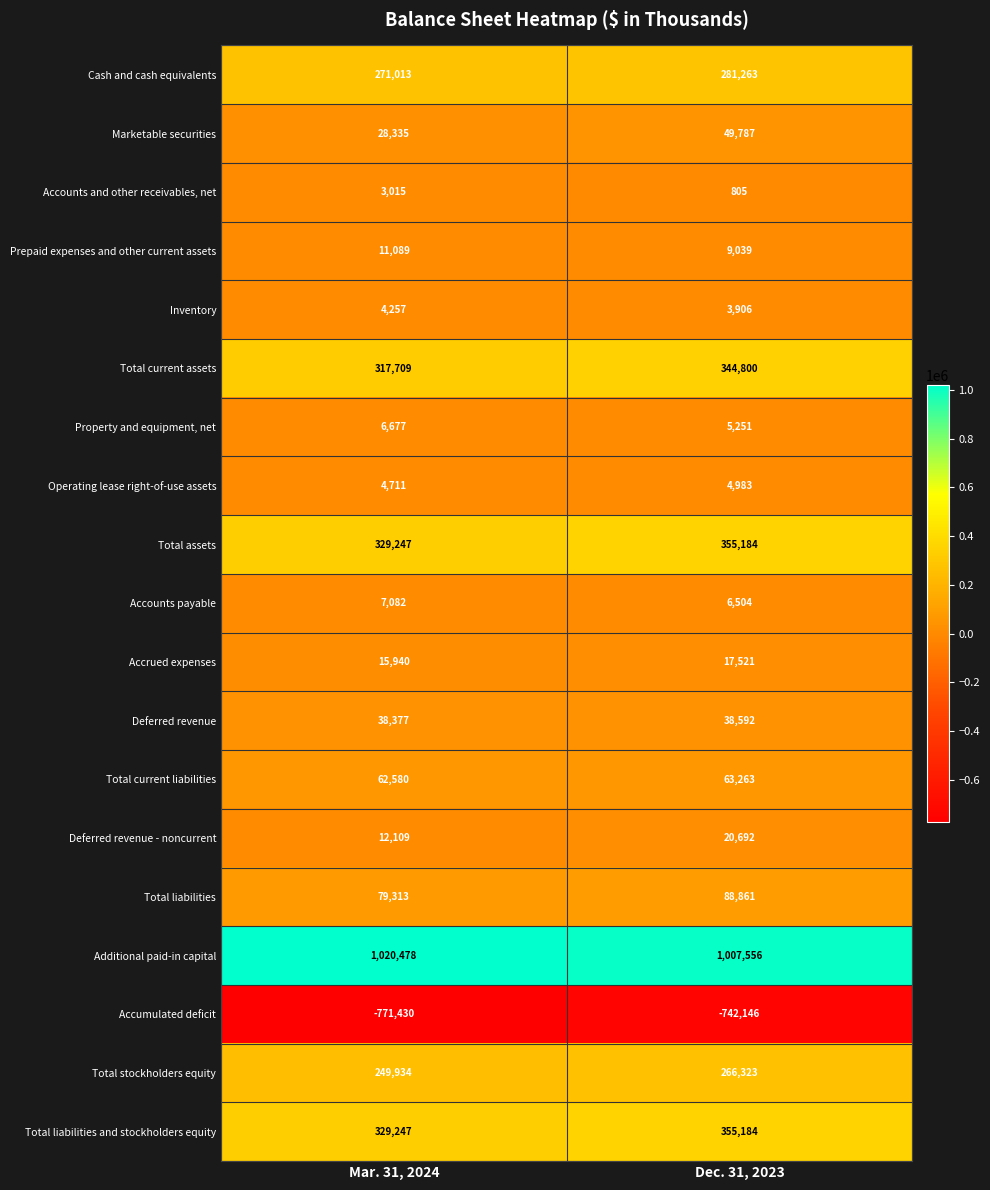

What is the sum of all Deferred revenue values?

76969